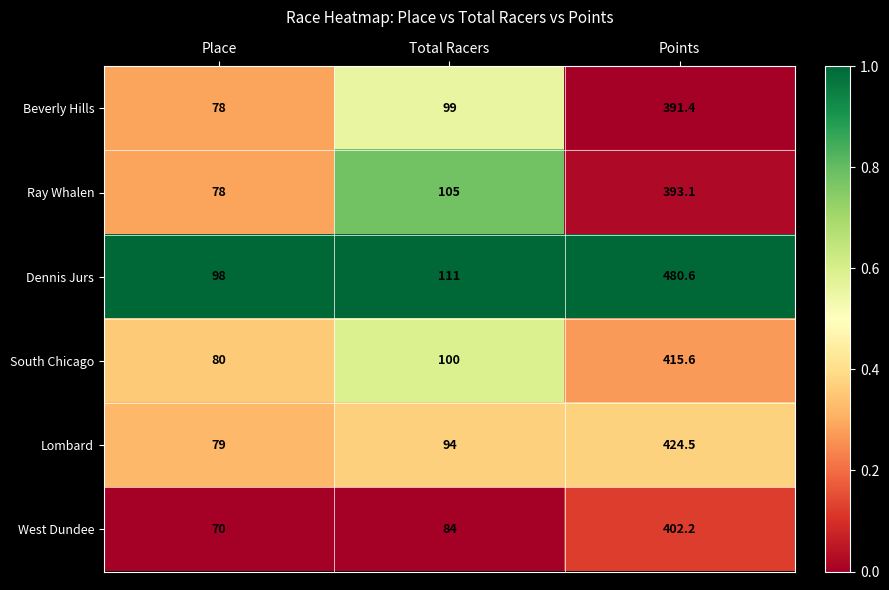

Reading left to right, list all the values displayed in this chart.

Beverly Hills: 78.0	99.0	391.4
Ray Whalen: 78.0	105.0	393.1
Dennis Jurs: 98.0	111.0	480.6
South Chicago: 80.0	100.0	415.6
Lombard: 79.0	94.0	424.5
West Dundee: 70.0	84.0	402.2